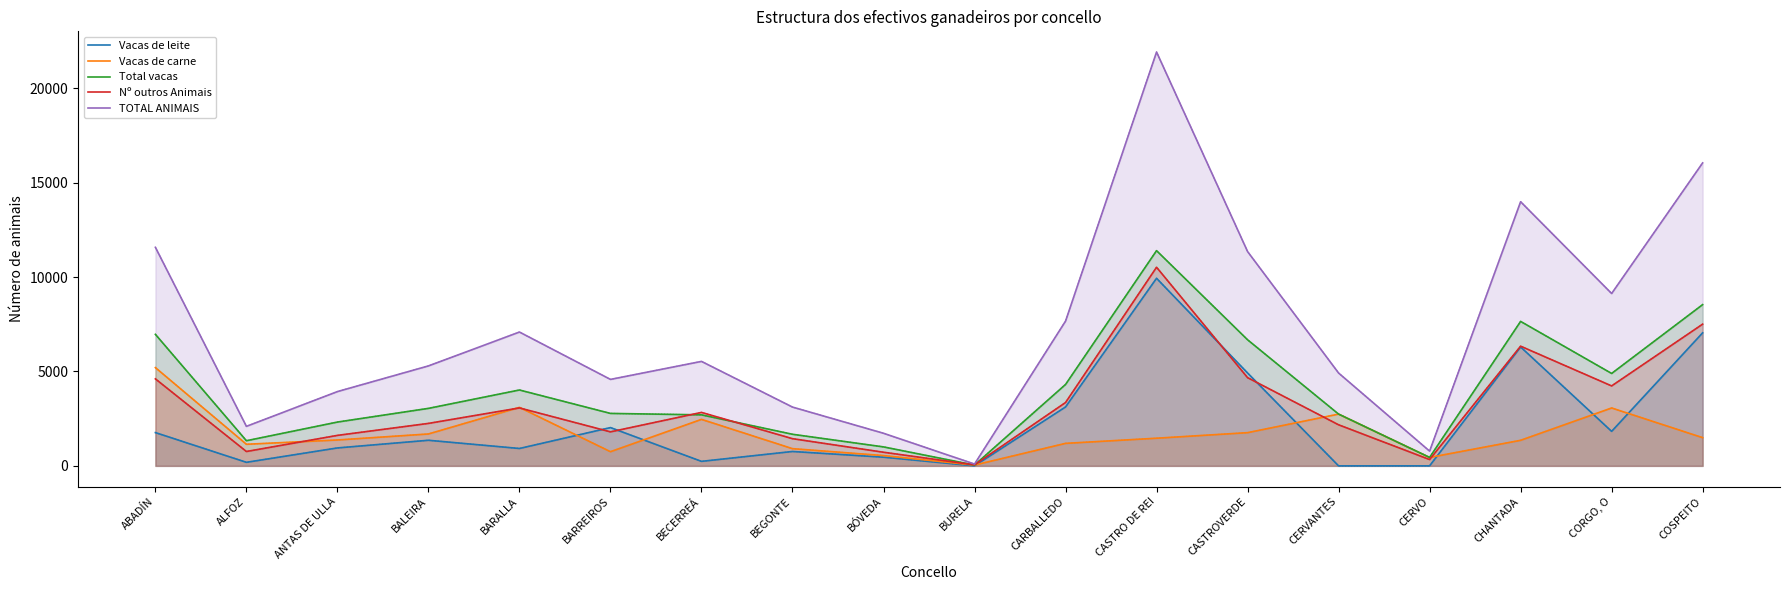

What is the difference between the TOTAL ANIMAIS values at CORGO, O and BÓVEDA?

7405